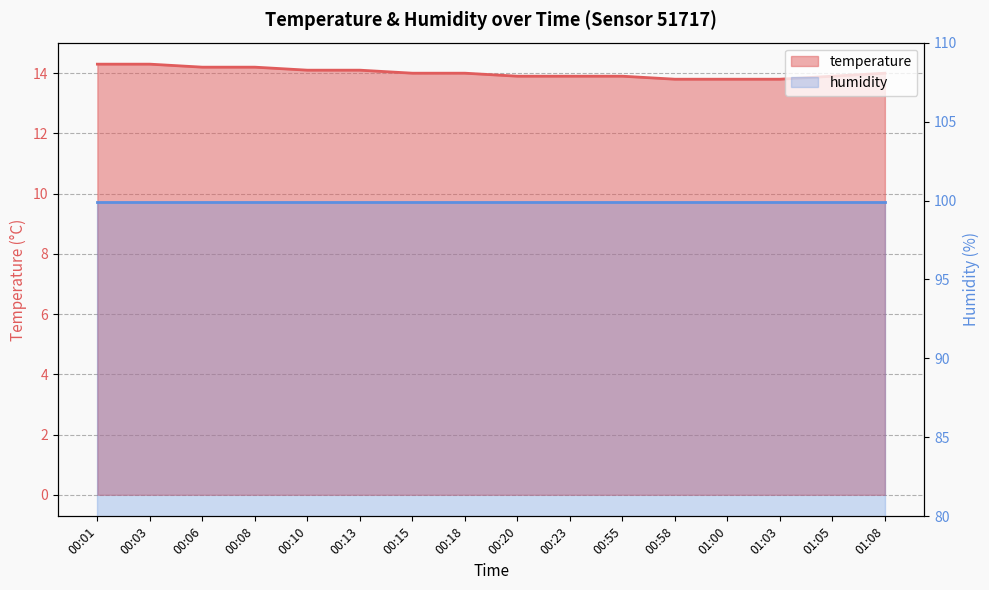

Count the number of categories in the chart.

16